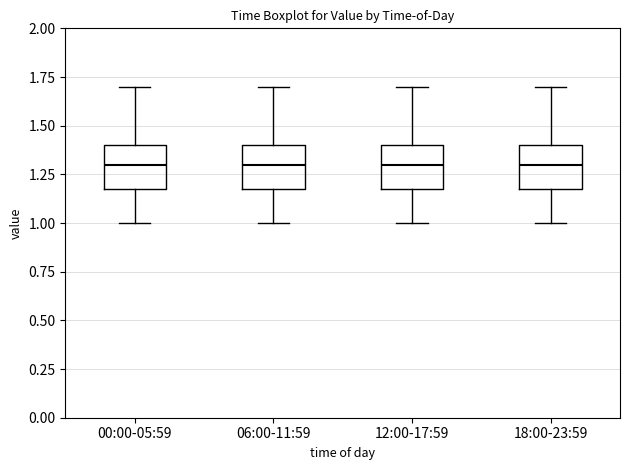

Reading left to right, transcribe this box plot: for each box, give where its median line is, the range the box spans, and where its two whiskers end, as read against the y-axis. The values are not printed on the chart, so give them approximately, as read against the axis.

00:00-05:59: median 1.3, box 1.2 to 1.4, whiskers 1.0 to 1.7
06:00-11:59: median 1.3, box 1.2 to 1.4, whiskers 1.0 to 1.7
12:00-17:59: median 1.3, box 1.2 to 1.4, whiskers 1.0 to 1.7
18:00-23:59: median 1.3, box 1.2 to 1.4, whiskers 1.0 to 1.7